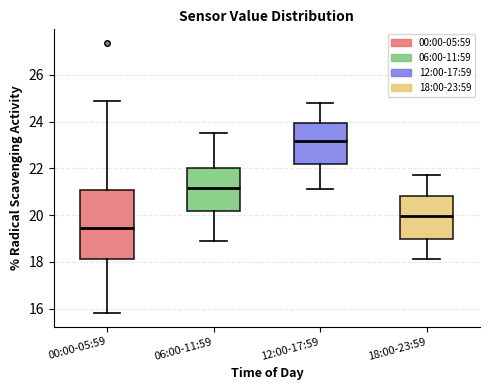

Which box's median line is the highest?

12:00-17:59